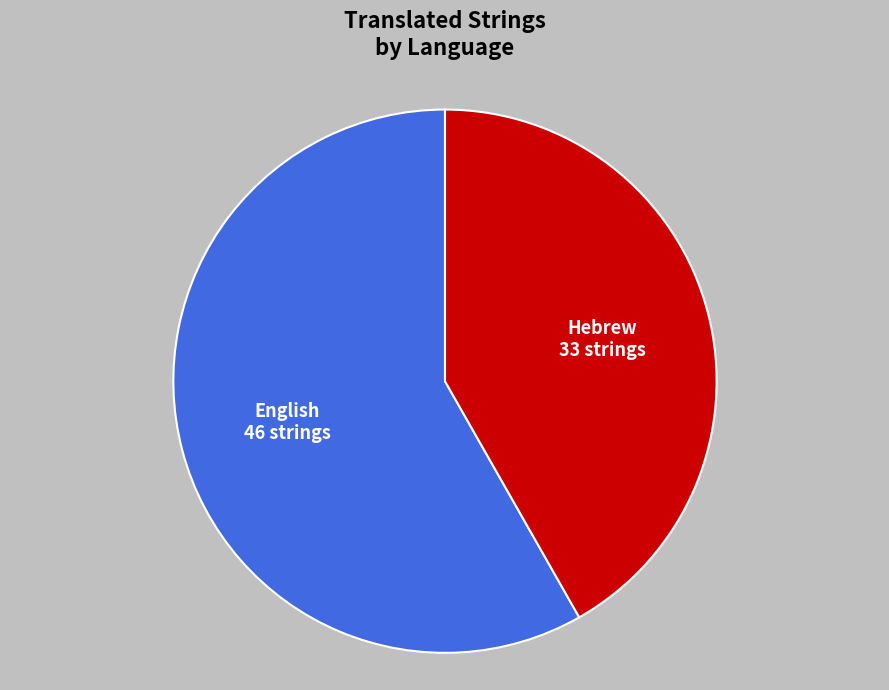

Which slice represents more than half of the pie?

English